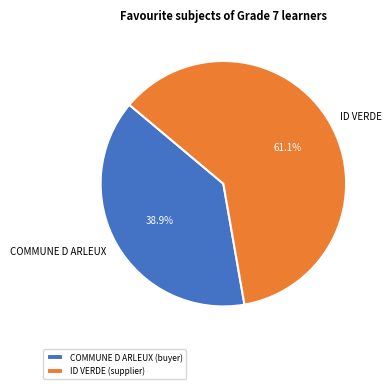

What percentage do ID VERDE and COMMUNE D ARLEUX together represent?

100.0%